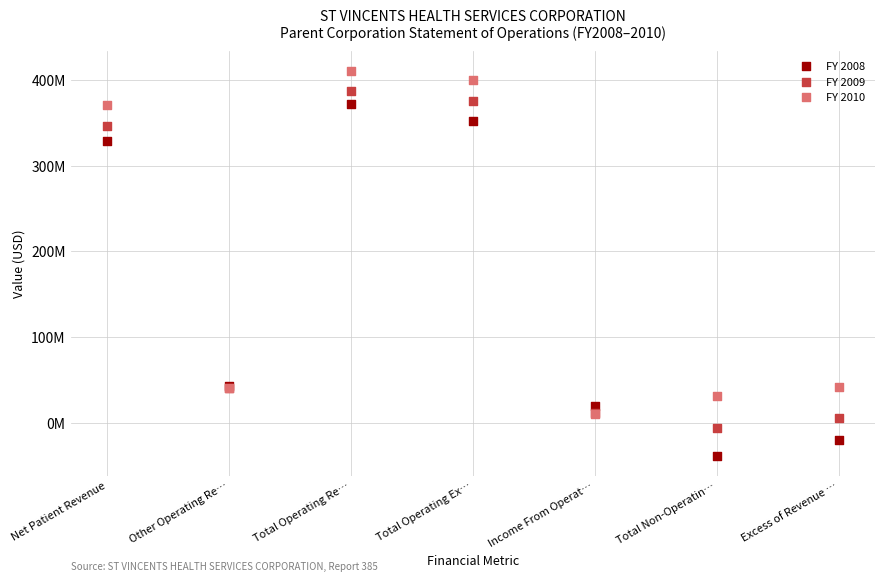

Which series contains the lowest Y value?

FY 2008